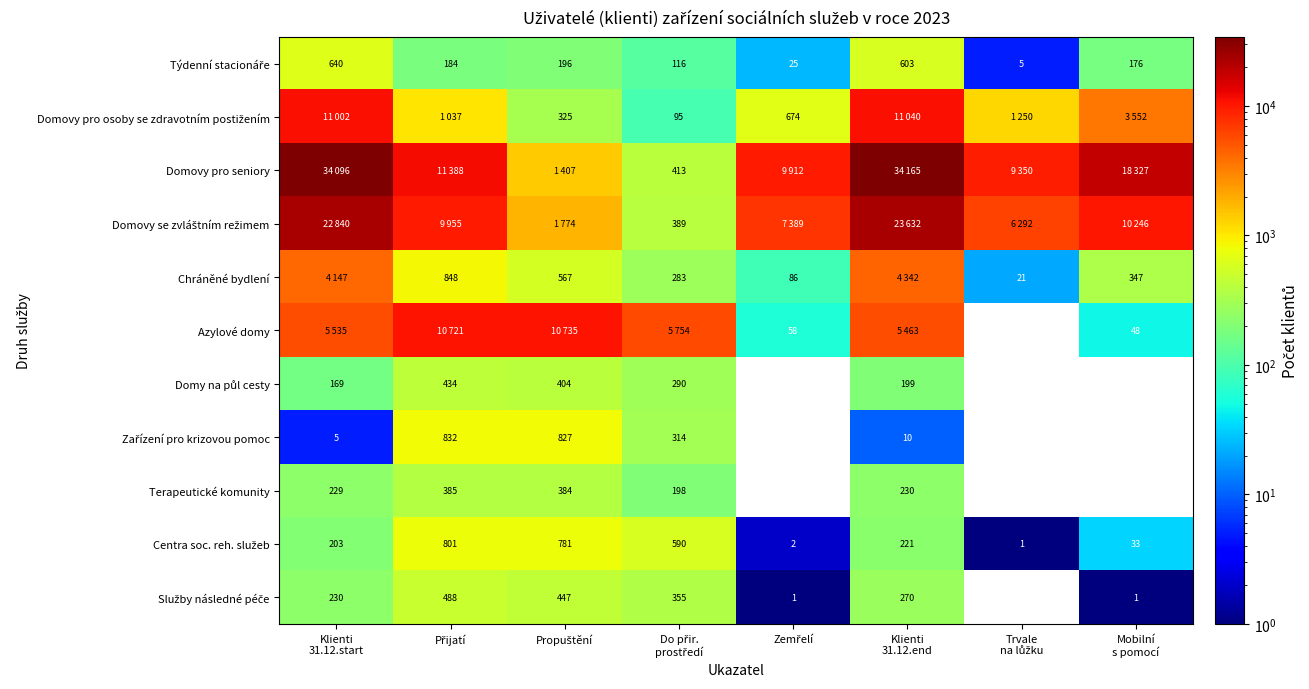

Which category has the lowest value in the Chráněné bydlení series?

Trvale na lůžku